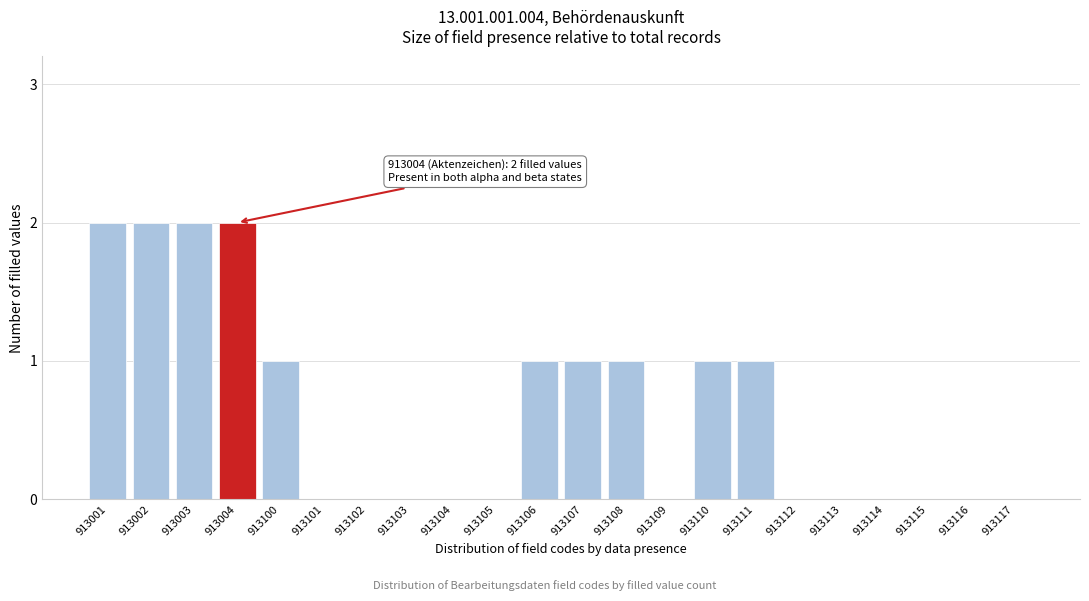

Reading left to right, what are all the values shown in this chart?

913001=2	913002=2	913003=2	913004=2	913100=1	913101=0	913102=0	913103=0	913104=0	913105=0	913106=1	913107=1	913108=1	913109=0	913110=1	913111=1	913112=0	913113=0	913114=0	913115=0	913116=0	913117=0